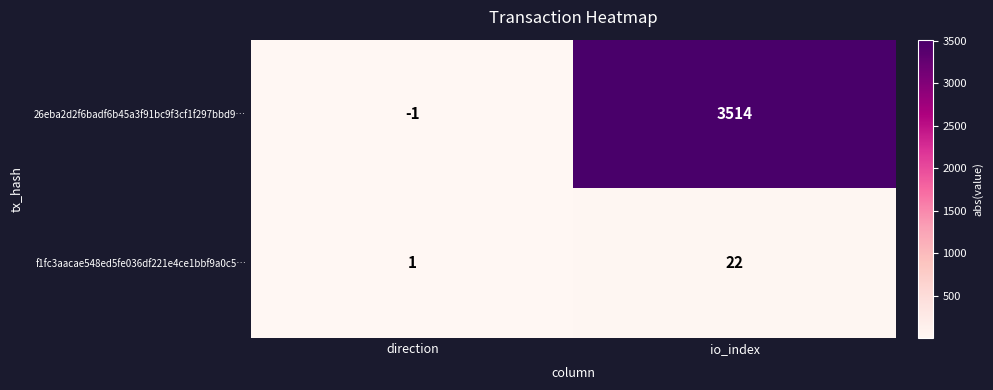

At how many categories does at least one series exceed 1953?

1